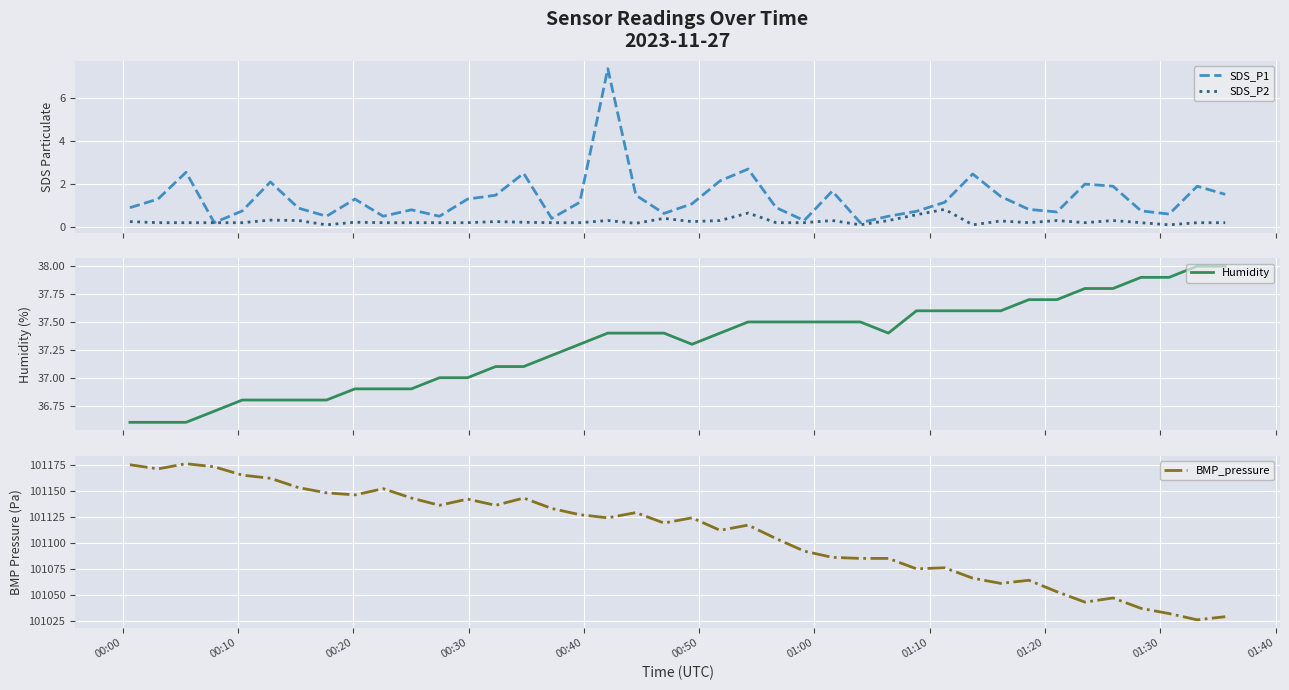

How many data points in SDS_P1 are above 1?

21